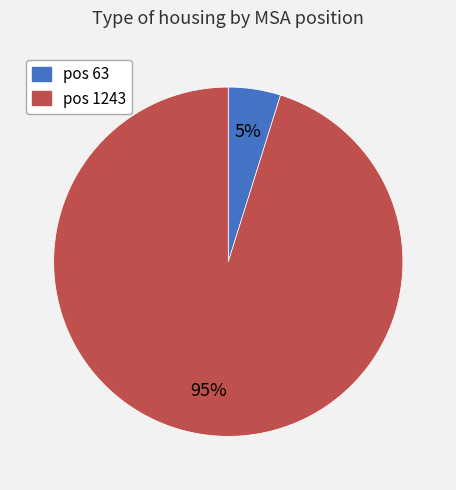

Is it true that pos 63 is 18% of the pie?

False